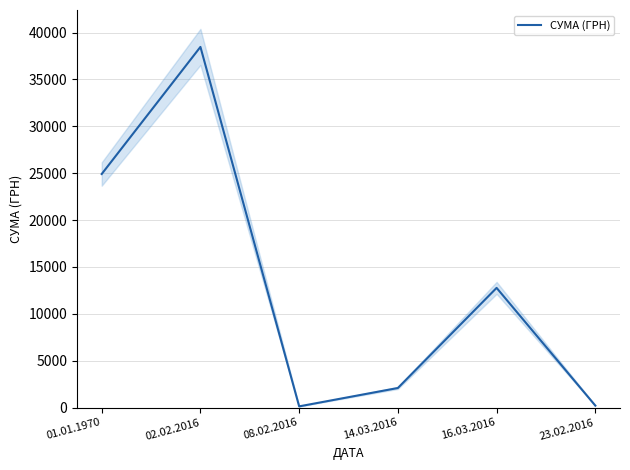

What is the value of the 1st point from the left?

24913.7